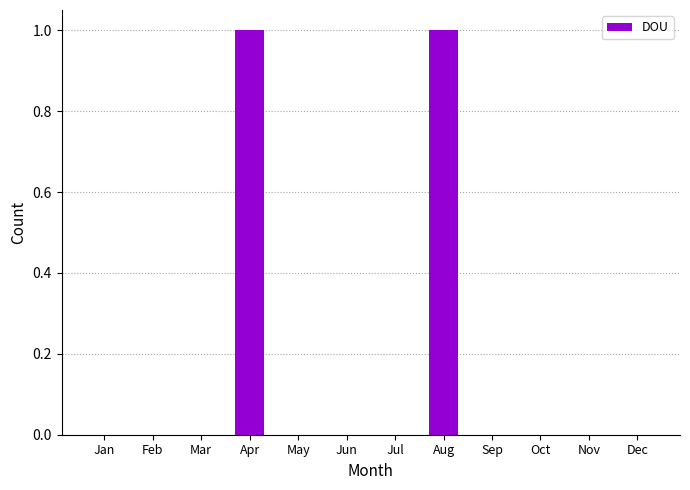

How many categories are shown in the chart?

12